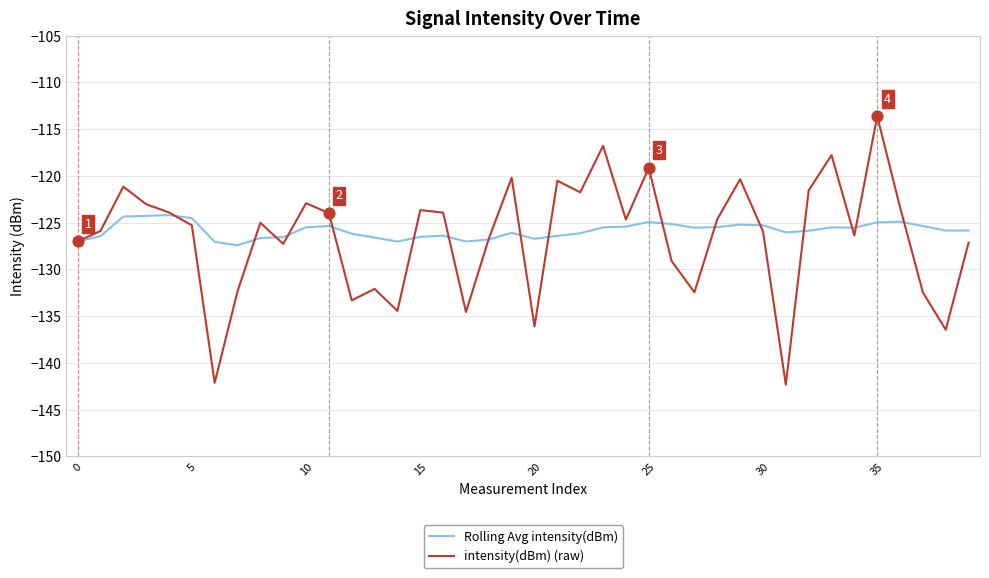

What is the lowest value of the intensity(dBm) (raw) series?

-142.3